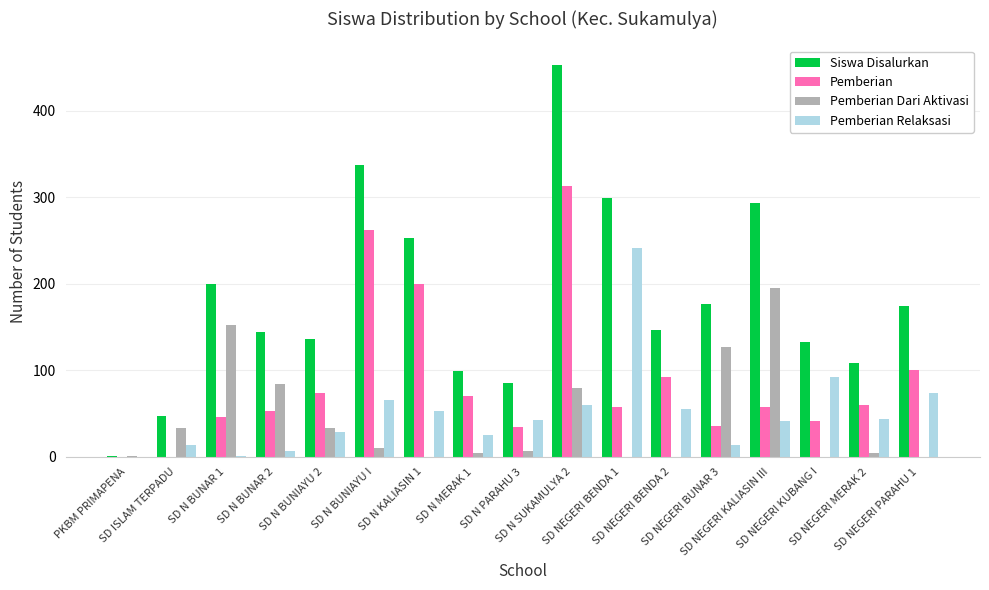

What is the maximum value for Pemberian?

313